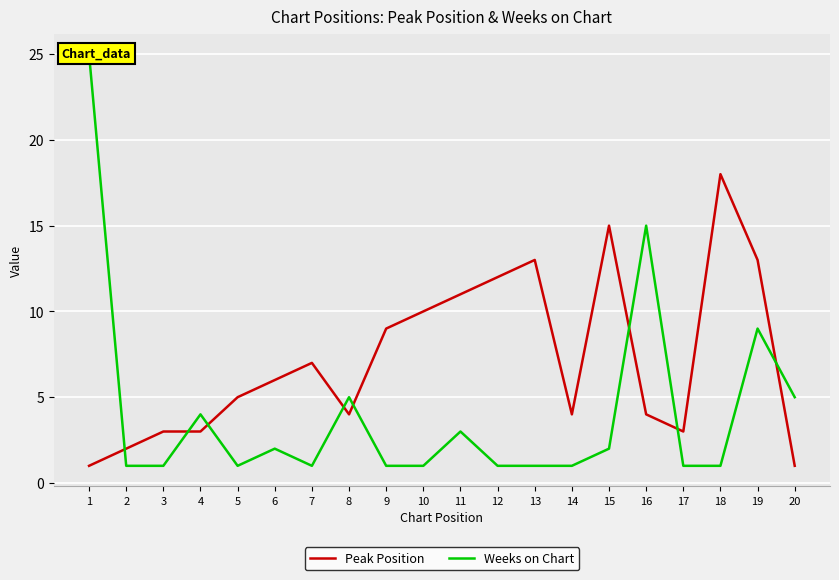

List the labels in order of Weeks on Chart value, largest first.

1, 16, 19, 8, 20, 4, 11, 6, 15, 2, 3, 5, 7, 9, 10, 12, 13, 14, 17, 18